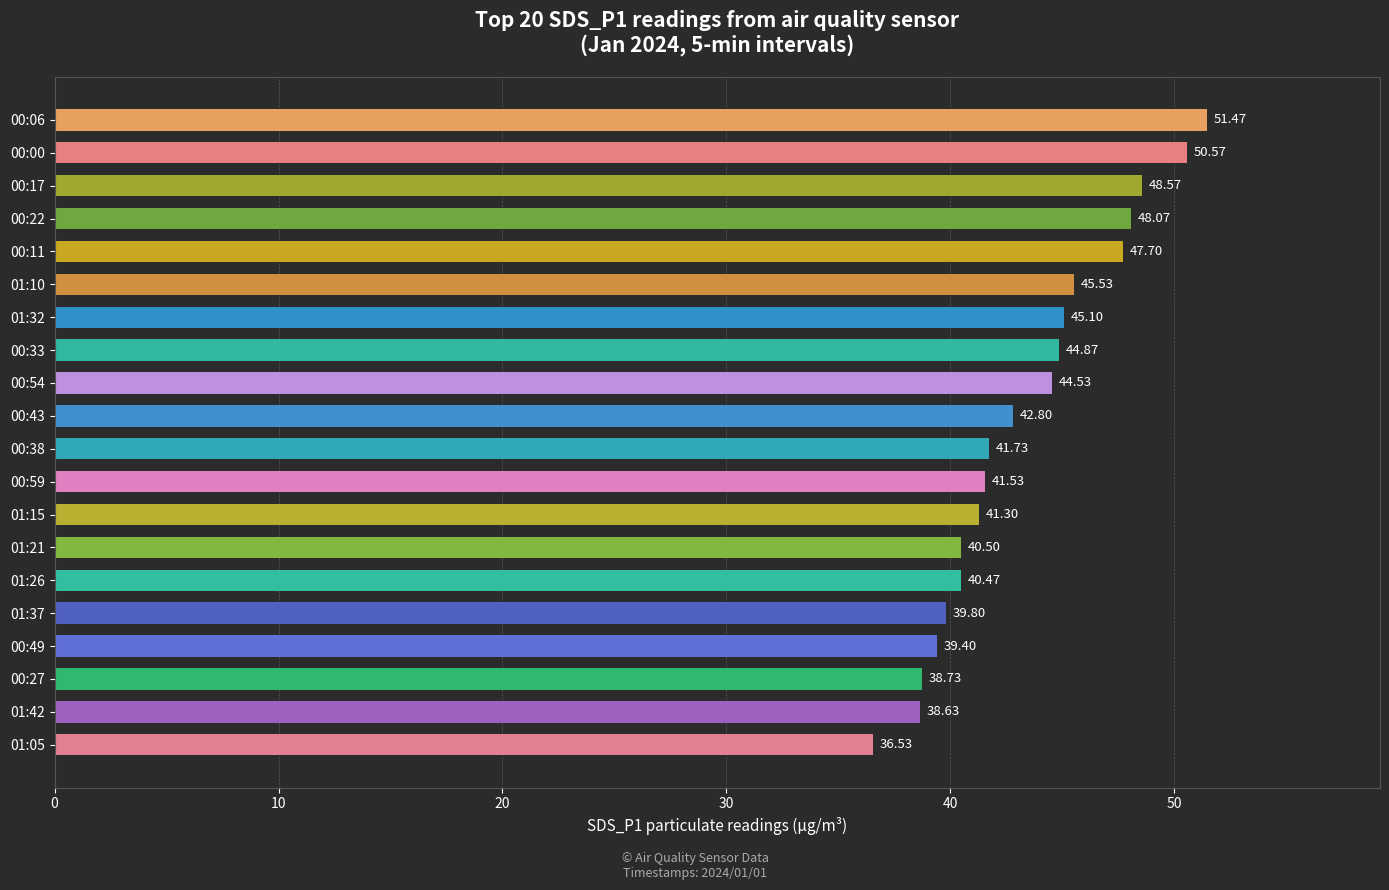

What is the sum of the values at 00:59 and 00:06?

93.0